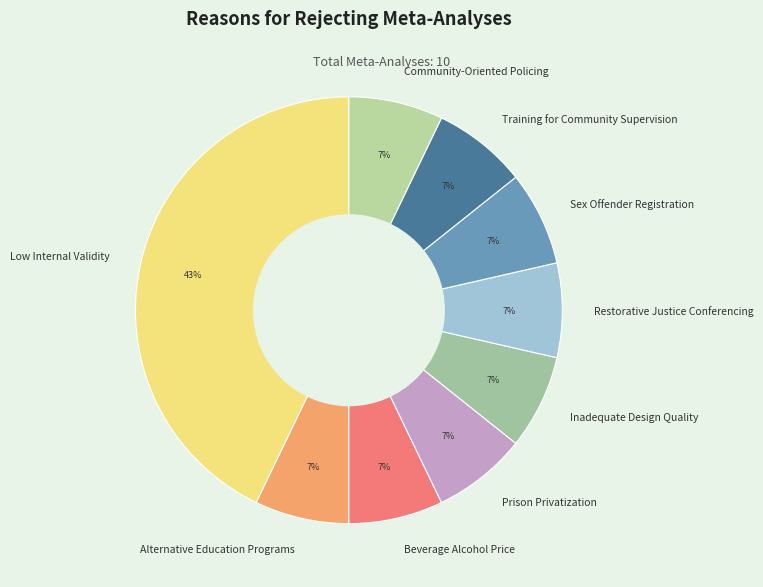

Is Training for Community Supervision the majority of the pie?

No